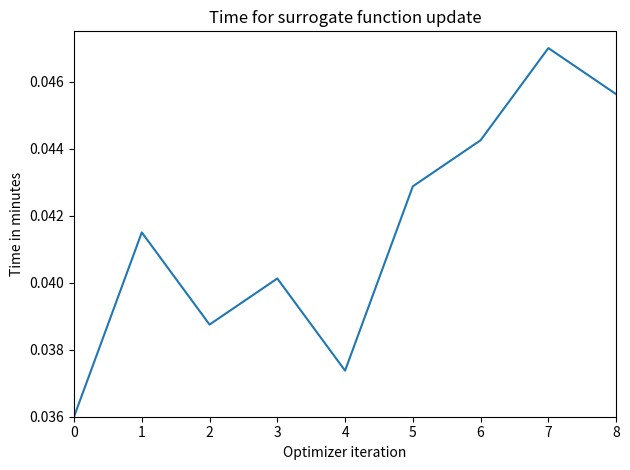

Between 1 and 8, which is larger?

8